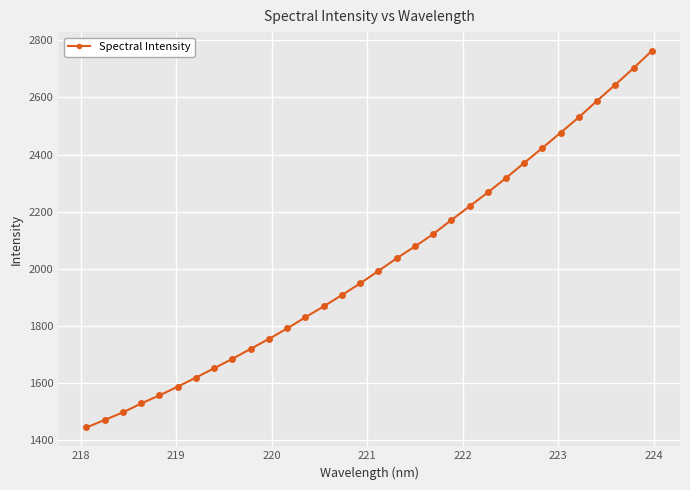

What is the greatest value displayed?

2762.4